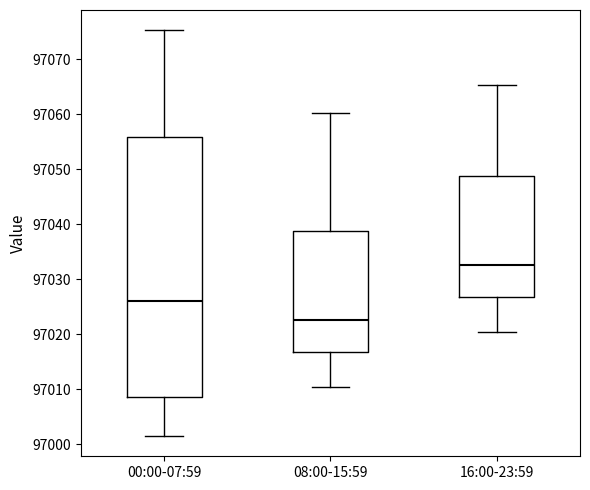

Which box's median line is the lowest?

08:00-15:59